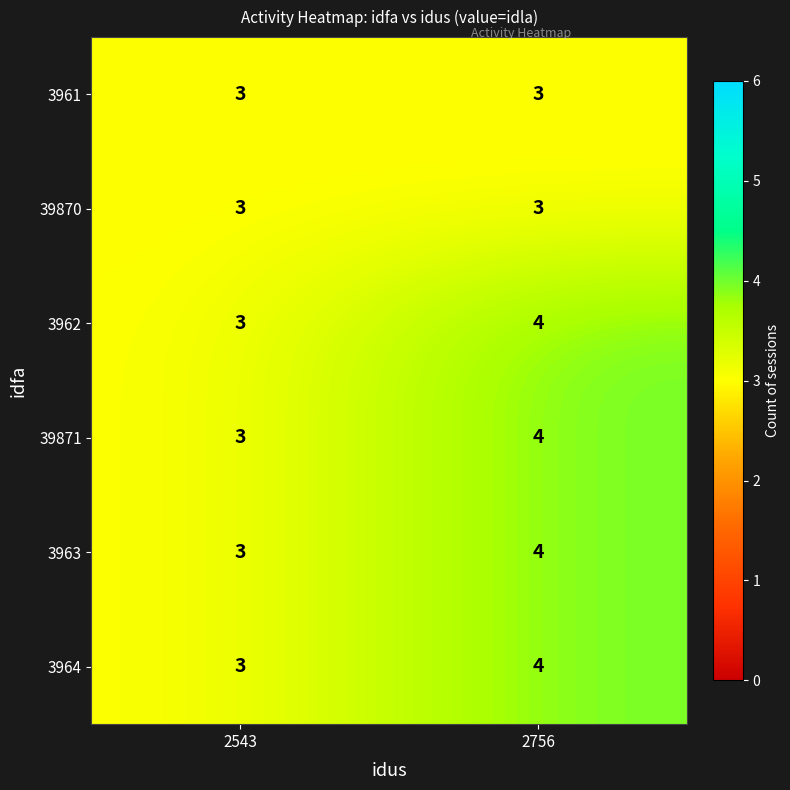

What is the minimum value shown in the chart?

3